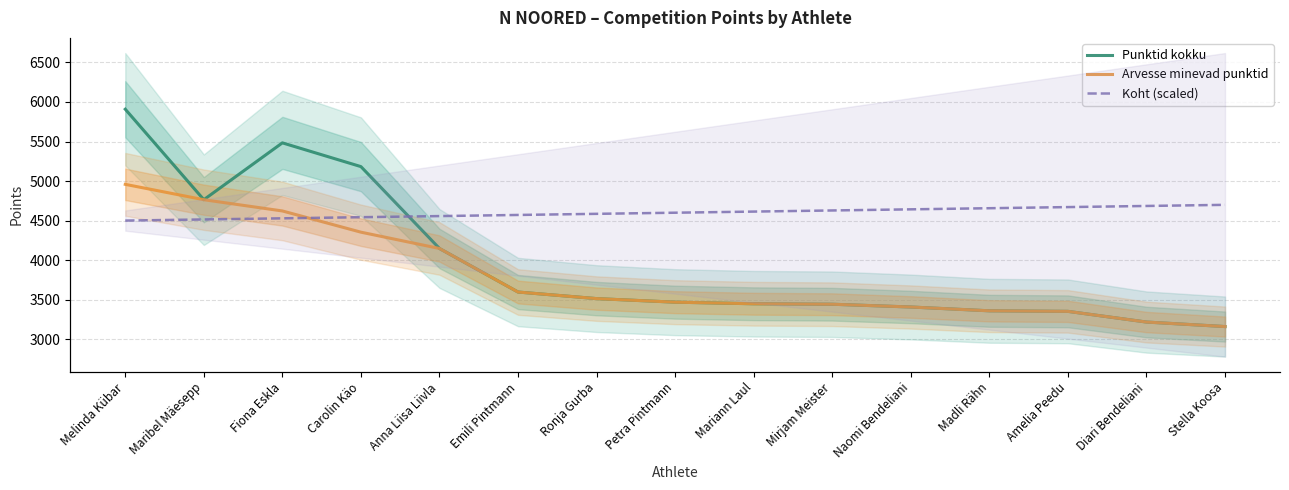

True or false: Punktid kokku and Arvesse minevad punktid intersect in this chart.

False